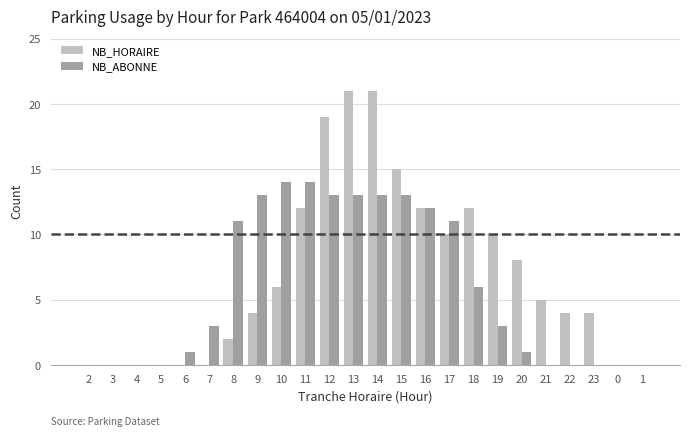

What is the sum of the NB_HORAIRE values at 11 and 14?

33